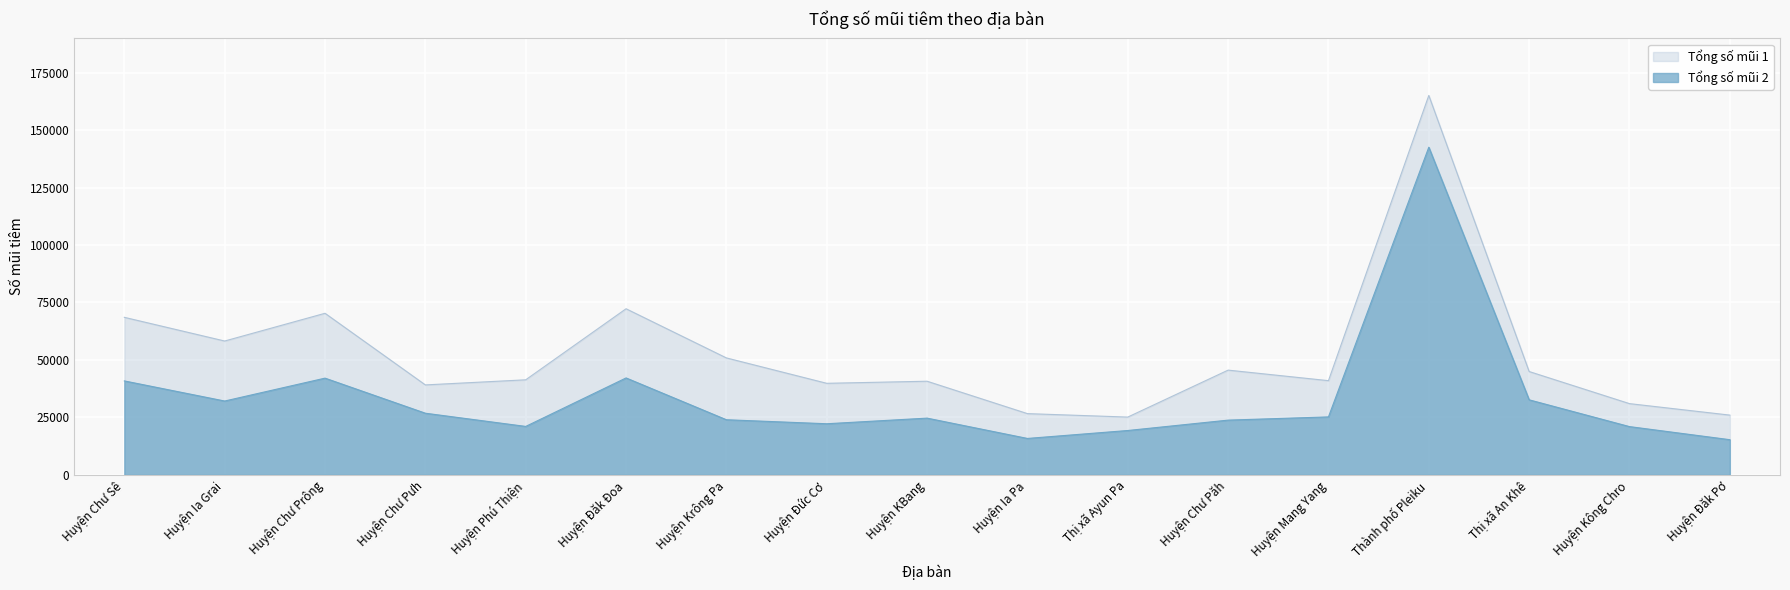

Is it true that Tổng số mũi 1 equals 58230 at Huyện Ia Grai?

True